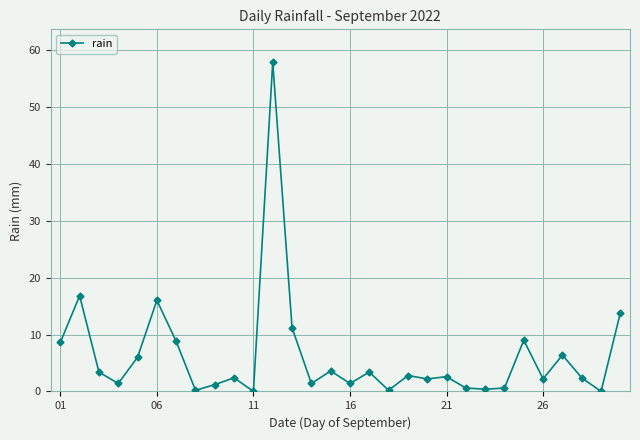

What is the value of the 4th point from the left?

1.4